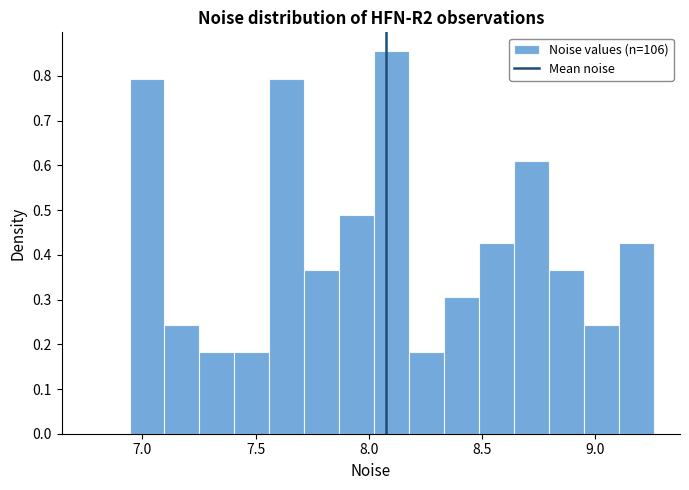

Read against the x-axis, roughly where is the centre of the tallest bar?

8.10